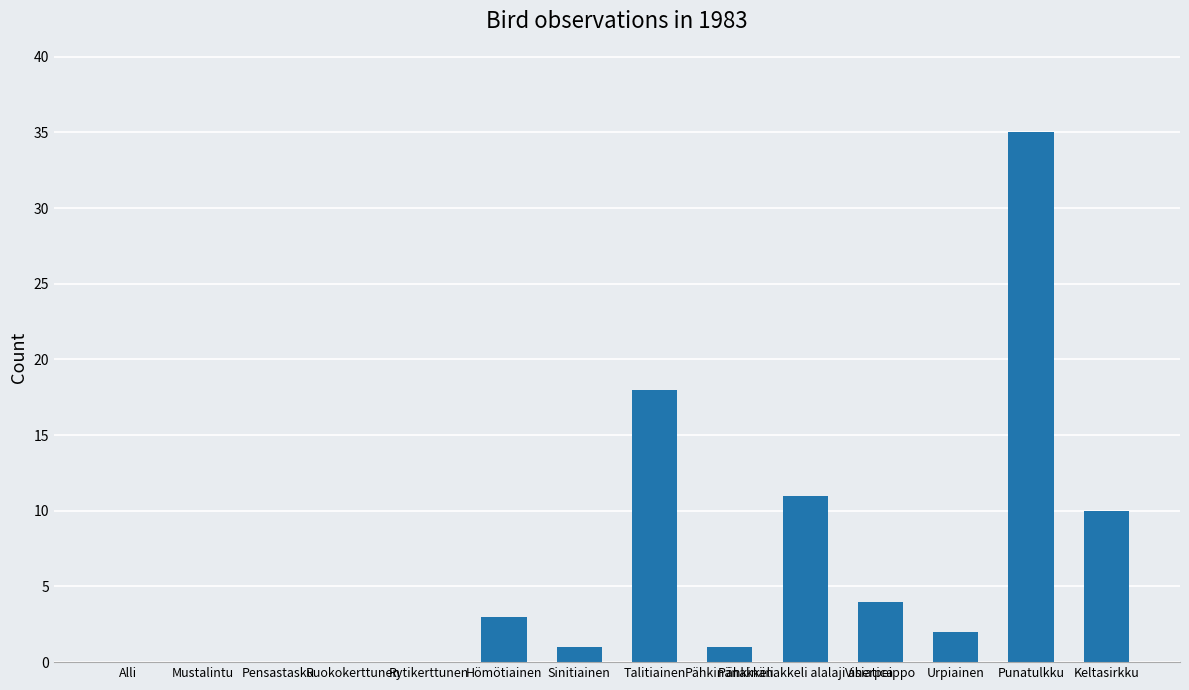

Is it true that the value at Talitiainen is 31?

False